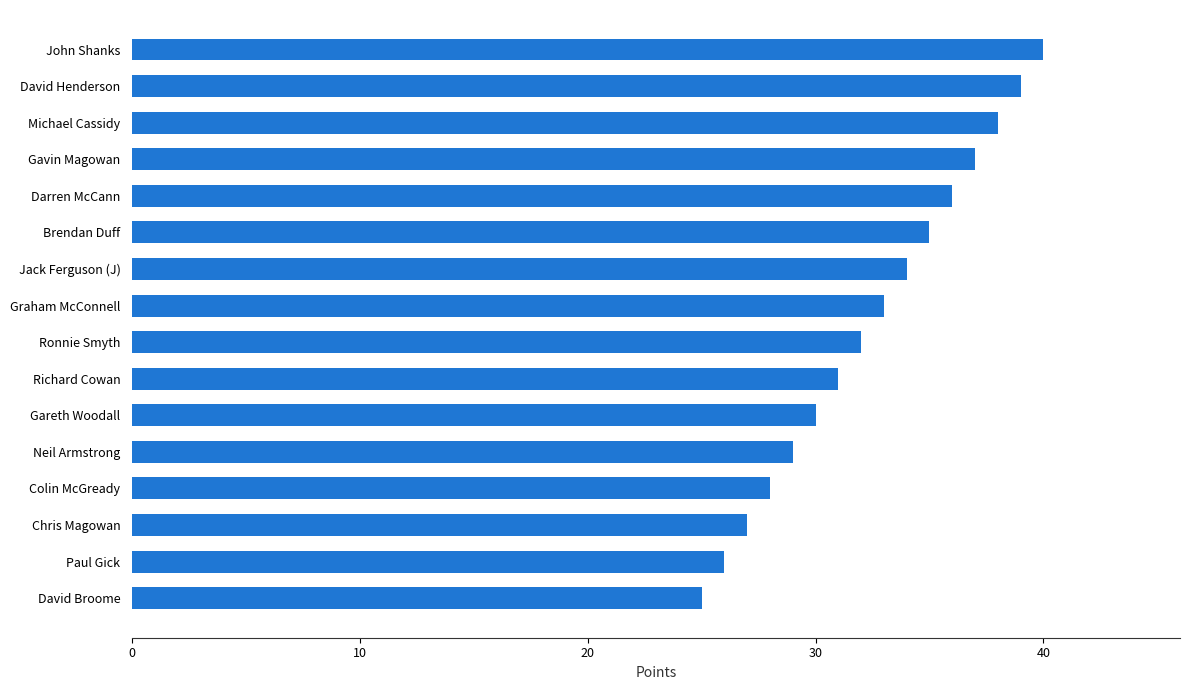

How many distinct data groups are displayed?

1